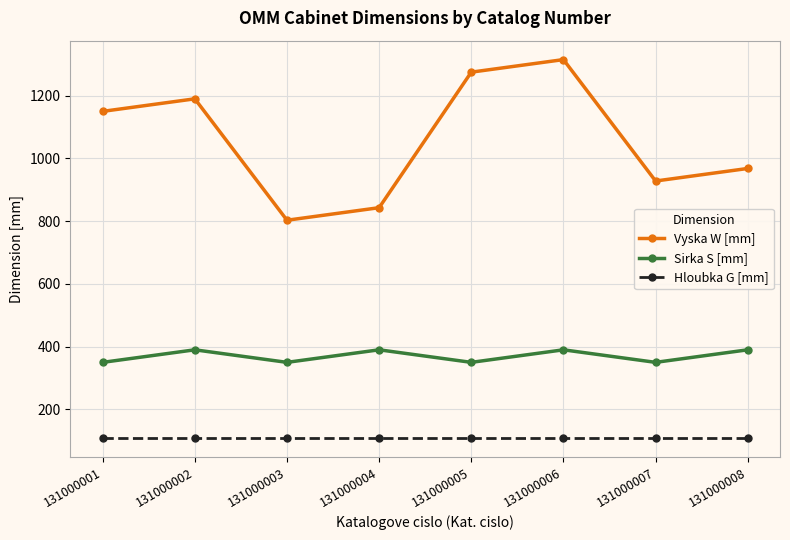

What is the sum of all Sirka S [mm] values?

2960